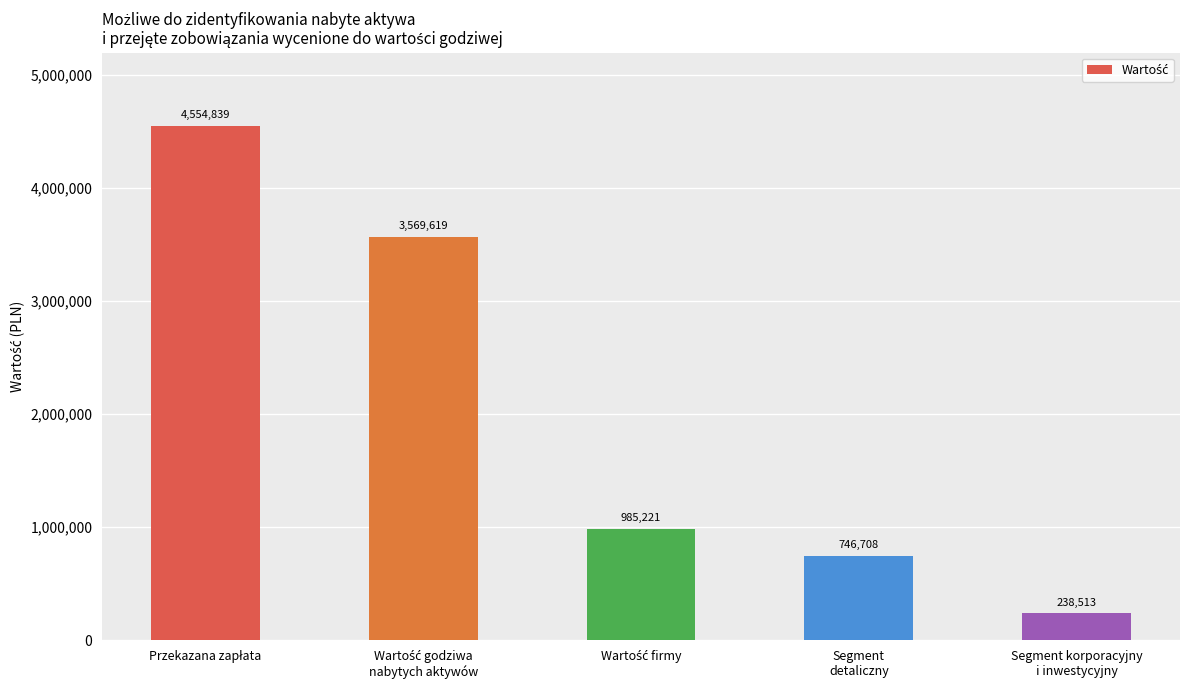

What is the value of the 2nd bar from the left?

3569619.0